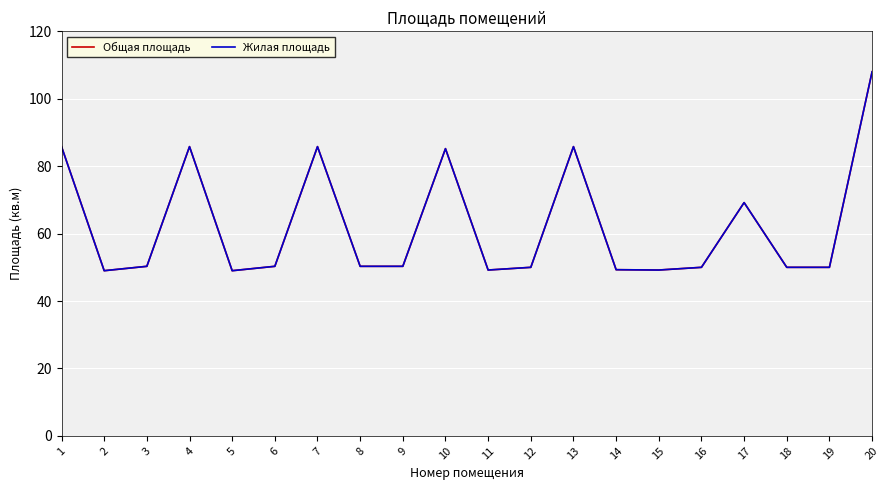

Which has a higher value, 2 or 8?

8